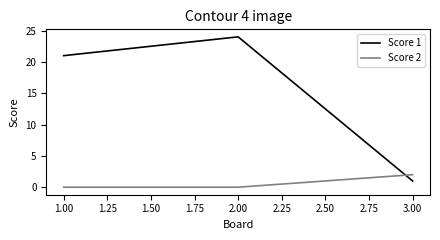

Count the Score 1 values in the range 1 to 24.

3